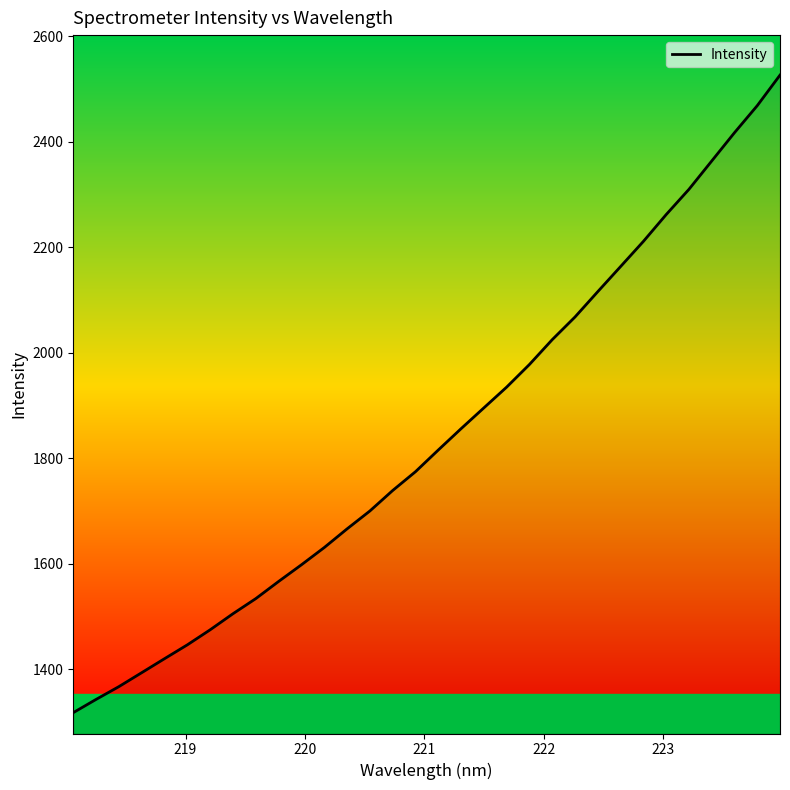

What is the difference between the maximum and minimum values?

1208.4